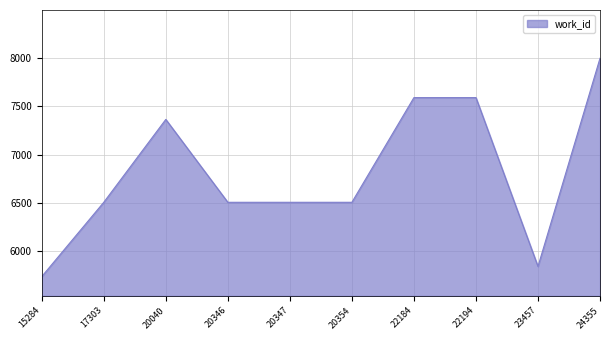

Which label corresponds to the largest value in the chart?

24355